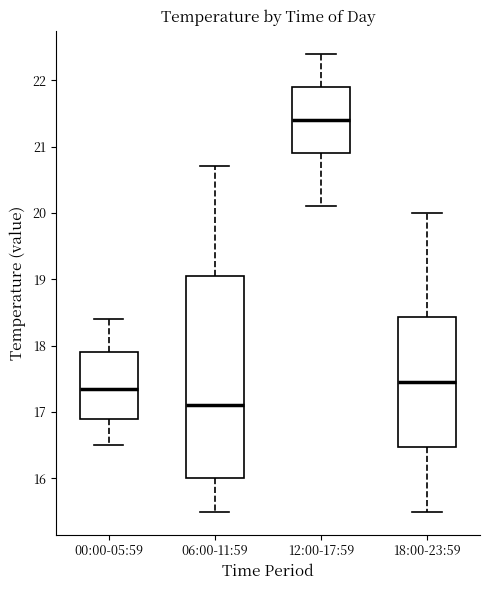

Reading left to right, transcribe this box plot: for each box, give where its median line is, the range the box spans, and where its two whiskers end, as read against the y-axis. The values are not printed on the chart, so give them approximately, as read against the axis.

00:00-05:59: median 17.4, box 16.9 to 17.9, whiskers 16.5 to 18.4
06:00-11:59: median 17.1, box 16.0 to 19.1, whiskers 15.5 to 20.7
12:00-17:59: median 21.4, box 20.9 to 21.9, whiskers 20.1 to 22.4
18:00-23:59: median 17.5, box 16.5 to 18.4, whiskers 15.5 to 20.0